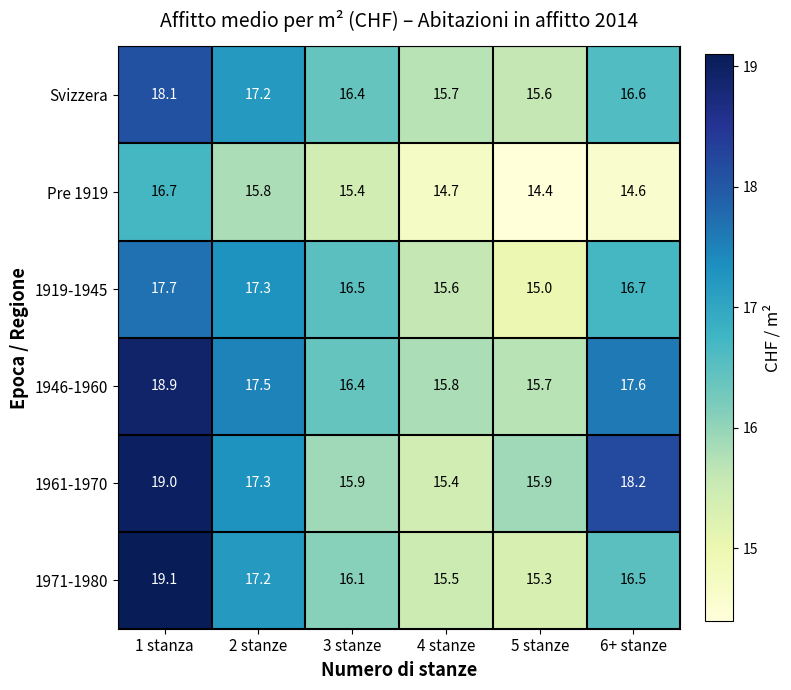

What is the average value of the Pre 1919 series?

15.3